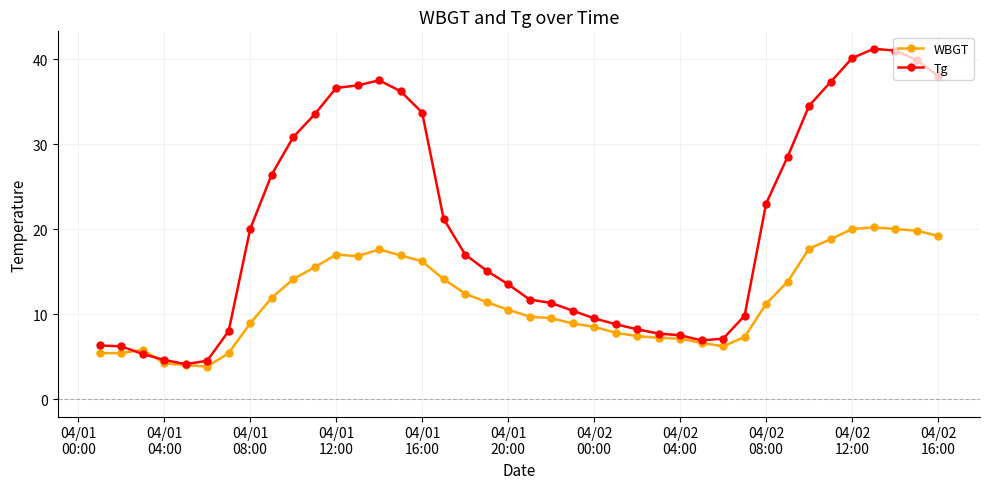

What is the maximum value for WBGT?

20.2